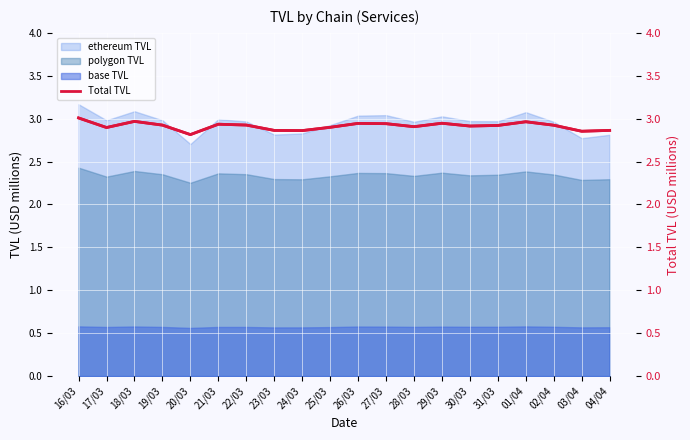

List the labels in order of value, smallest first.

20/03, 03/04, 24/03, 23/03, 04/04, 17/03, 25/03, 28/03, 30/03, 31/03, 02/04, 19/03, 22/03, 21/03, 27/03, 26/03, 29/03, 01/04, 18/03, 16/03